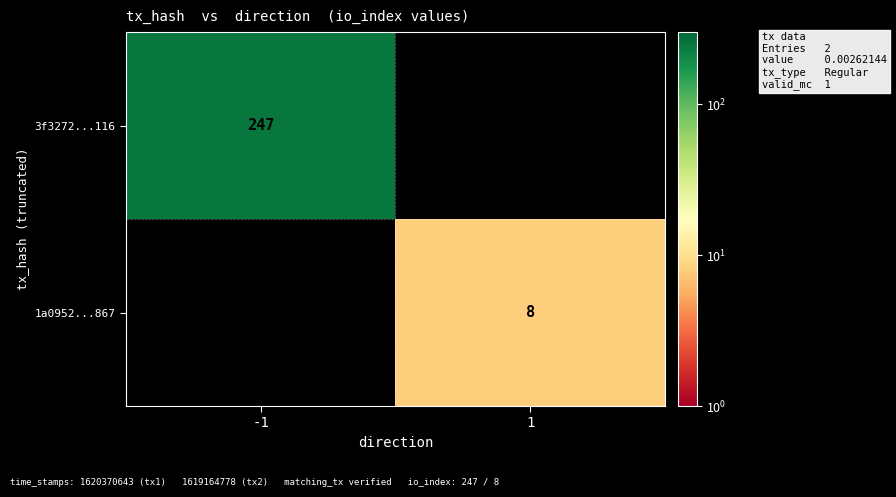

How many distinct data groups are displayed?

2